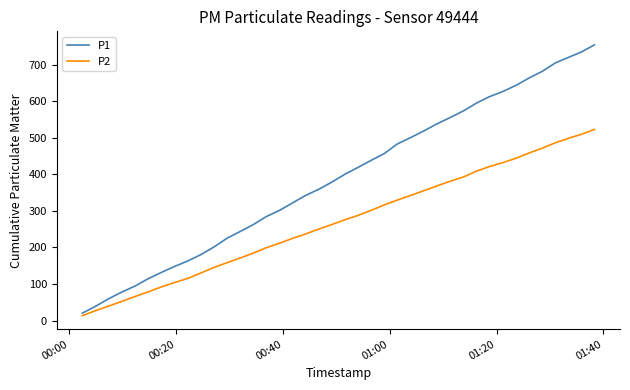

Which series has the widest spread of values?

P1